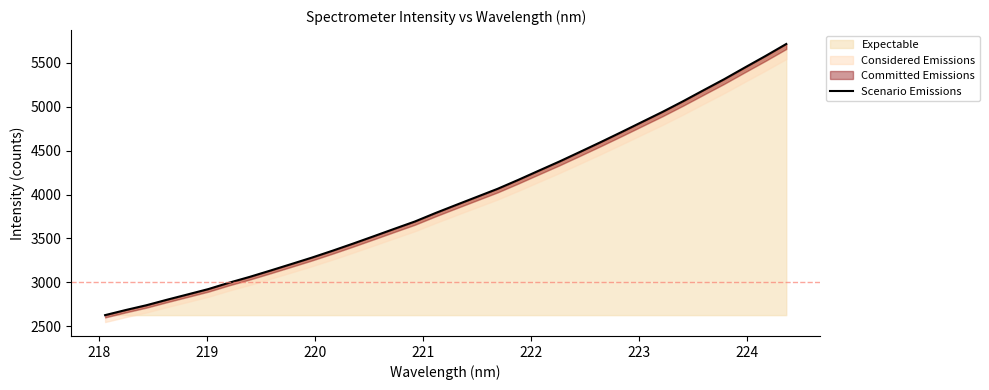

What is the minimum value for Expectable?

2628.0